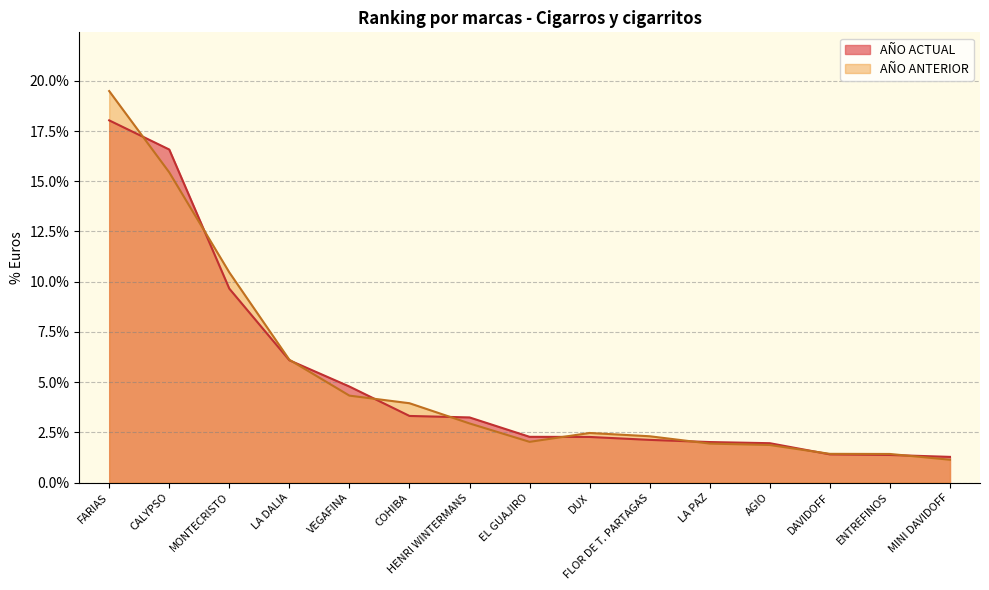

What position from the right is DUX?

7